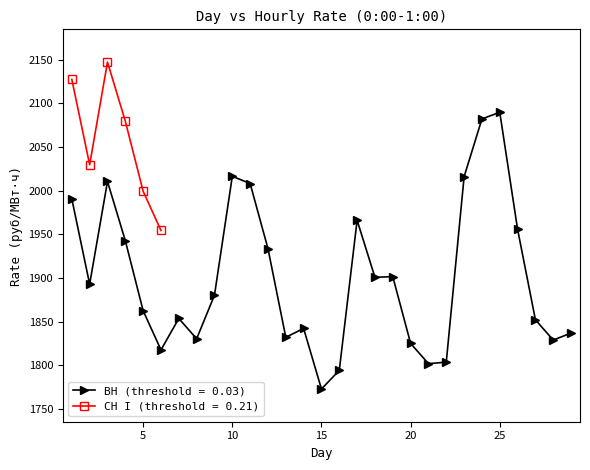

True or false: ВН (threshold = 0.03) has more than 2 interior local peaks.

True